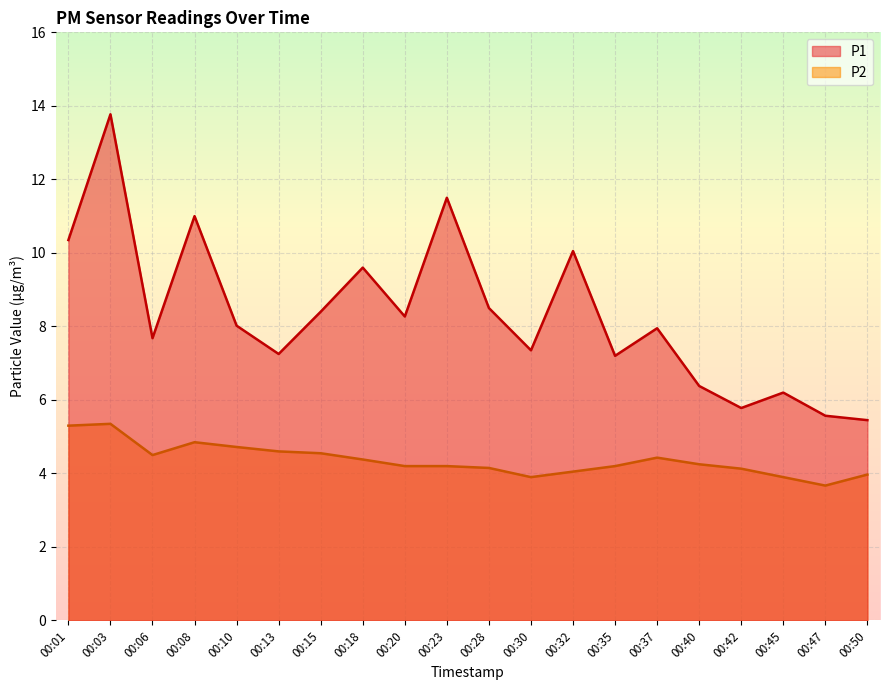

What is the smallest value displayed?

3.7